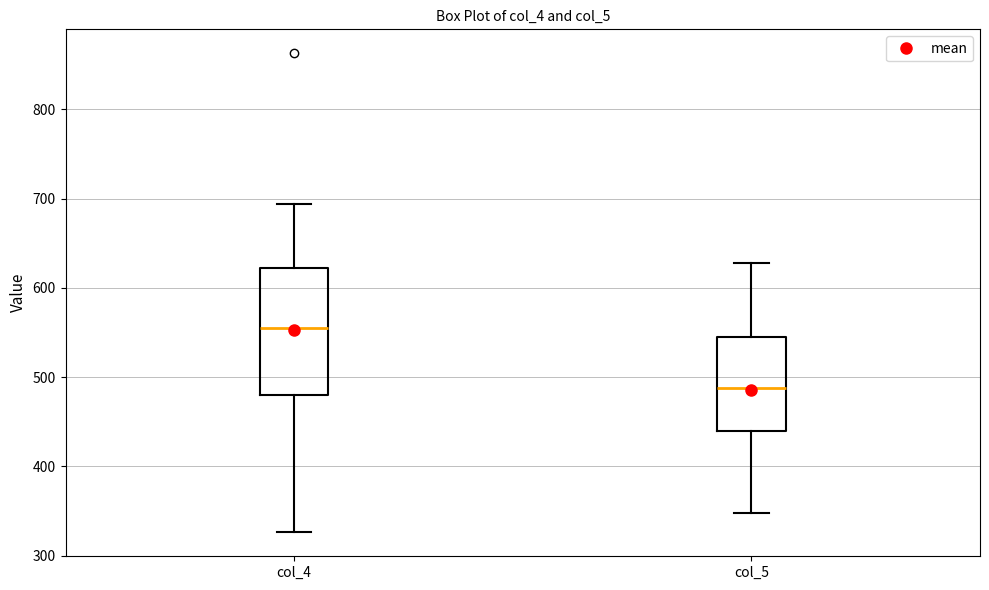

Comparing the boxes themselves (not the whiskers), which one is the tallest?

col_4